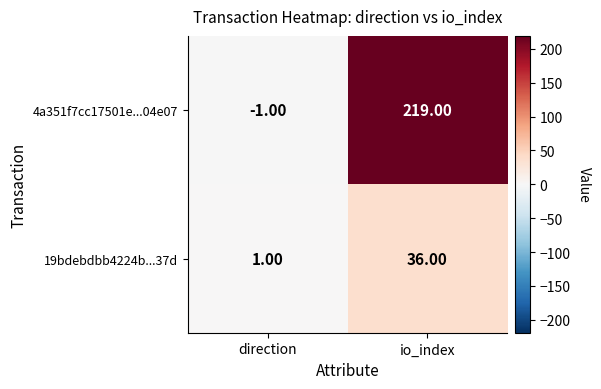

At how many categories does at least one series exceed 88?

1